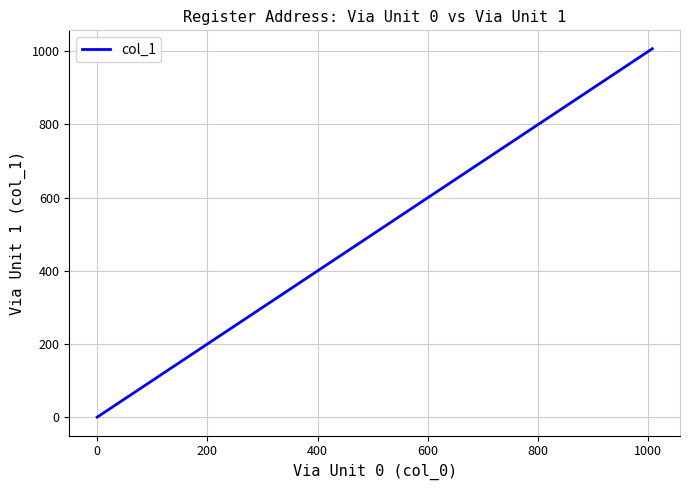

What is the greatest value displayed?

1007